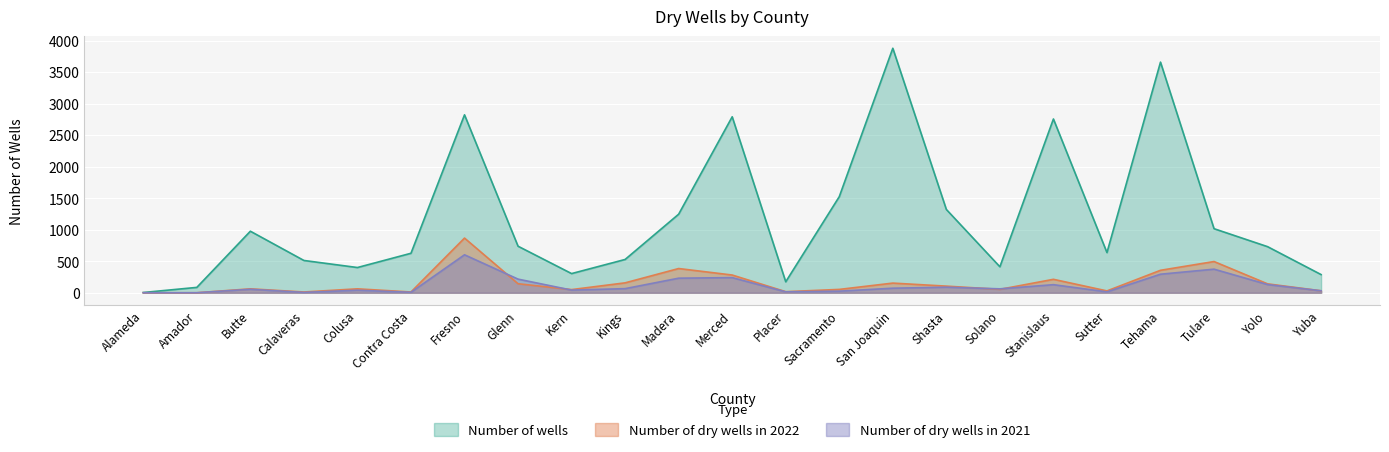

Which series has the largest total across all categories?

Number of wells